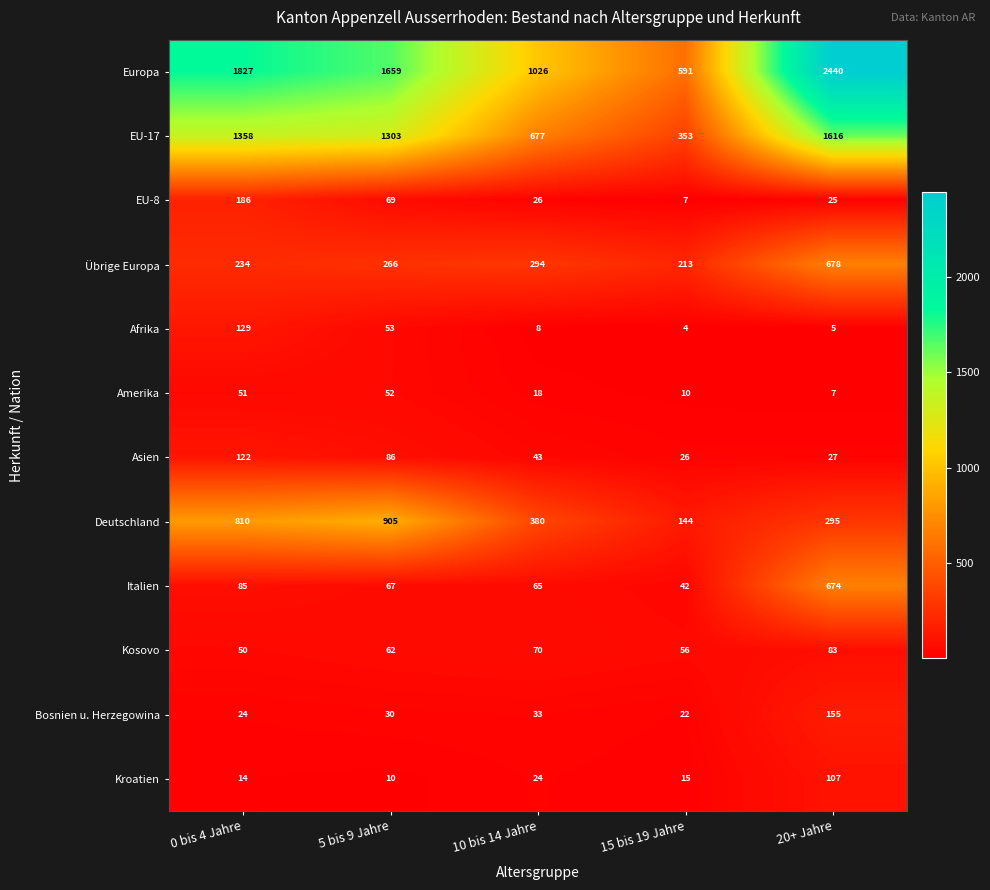

What is the difference between the Übrige Europa values at 0 bis 4 Jahre and 20+ Jahre?

444